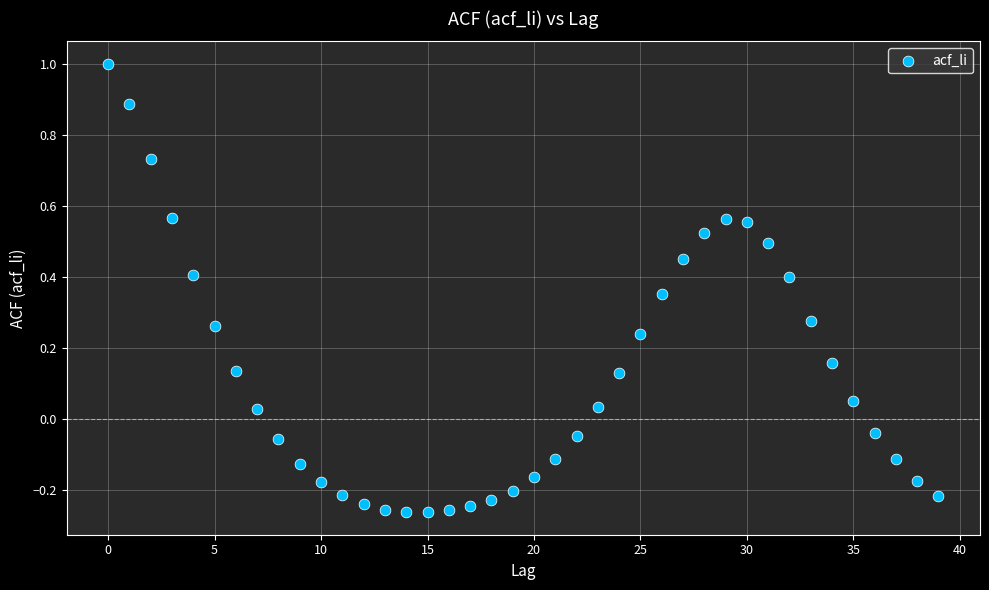

What is the range of Y values (max minus min)?

1.3